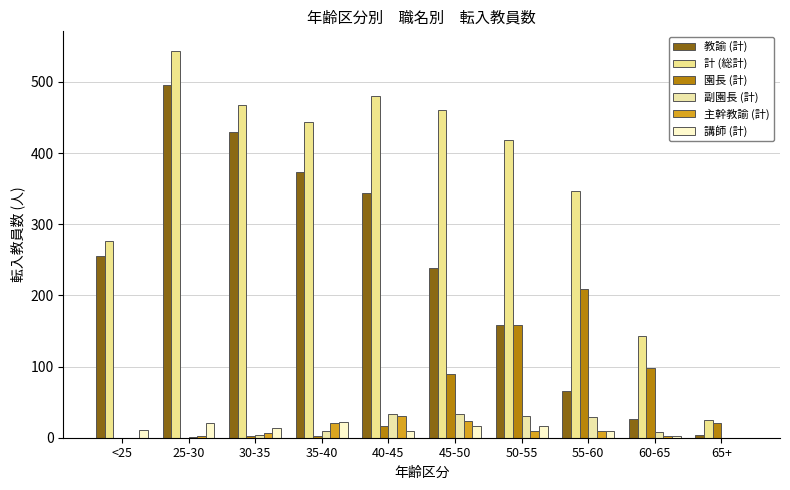

What is the difference between the maximum and minimum values in the 教諭 (計) series?

492